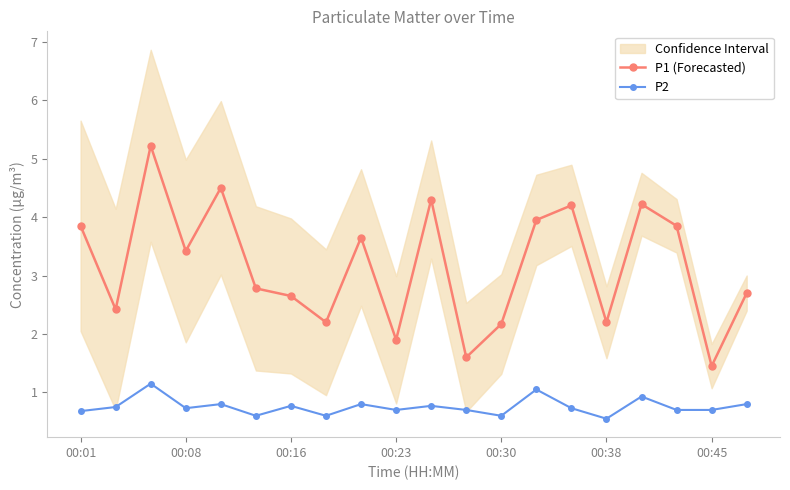

True or false: P1 (Forecasted) and P2 cross at least once.

False